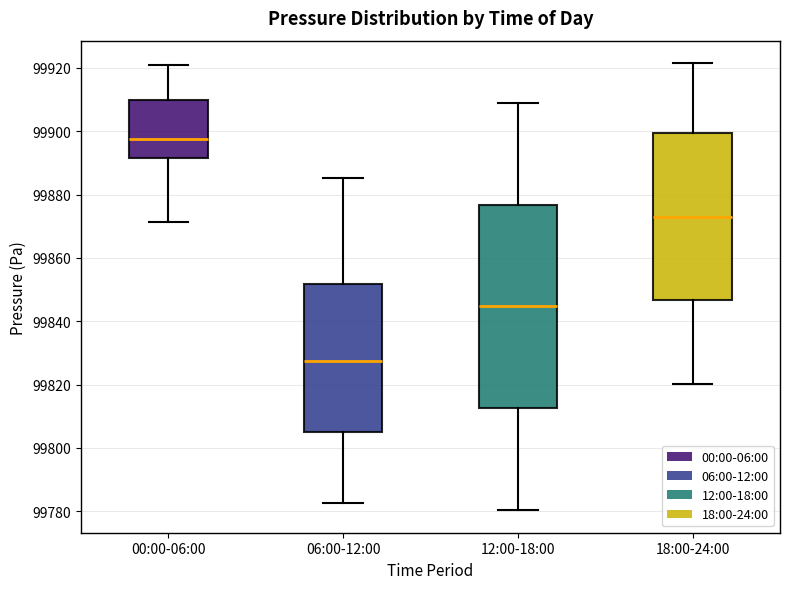

Comparing the boxes themselves (not the whiskers), which one is the tallest?

12:00-18:00